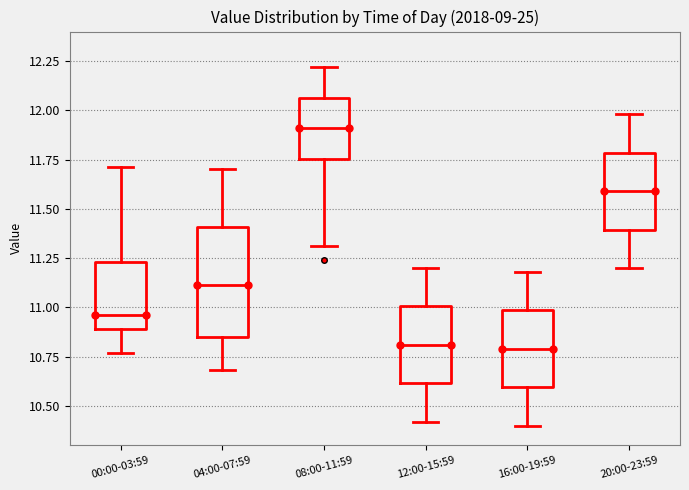

Reading left to right, transcribe this box plot: for each box, give where its median line is, the range the box spans, and where its two whiskers end, as read against the y-axis. The values are not printed on the chart, so give them approximately, as read against the axis.

00:00-03:59: median 10.95, box 10.90 to 11.25, whiskers 10.75 to 11.70
04:00-07:59: median 11.10, box 10.85 to 11.40, whiskers 10.70 to 11.70
08:00-11:59: median 11.90, box 11.75 to 12.05, whiskers 11.30 to 12.20
12:00-15:59: median 10.80, box 10.60 to 11.00, whiskers 10.40 to 11.20
16:00-19:59: median 10.80, box 10.60 to 11.00, whiskers 10.40 to 11.20
20:00-23:59: median 11.60, box 11.40 to 11.80, whiskers 11.20 to 12.00